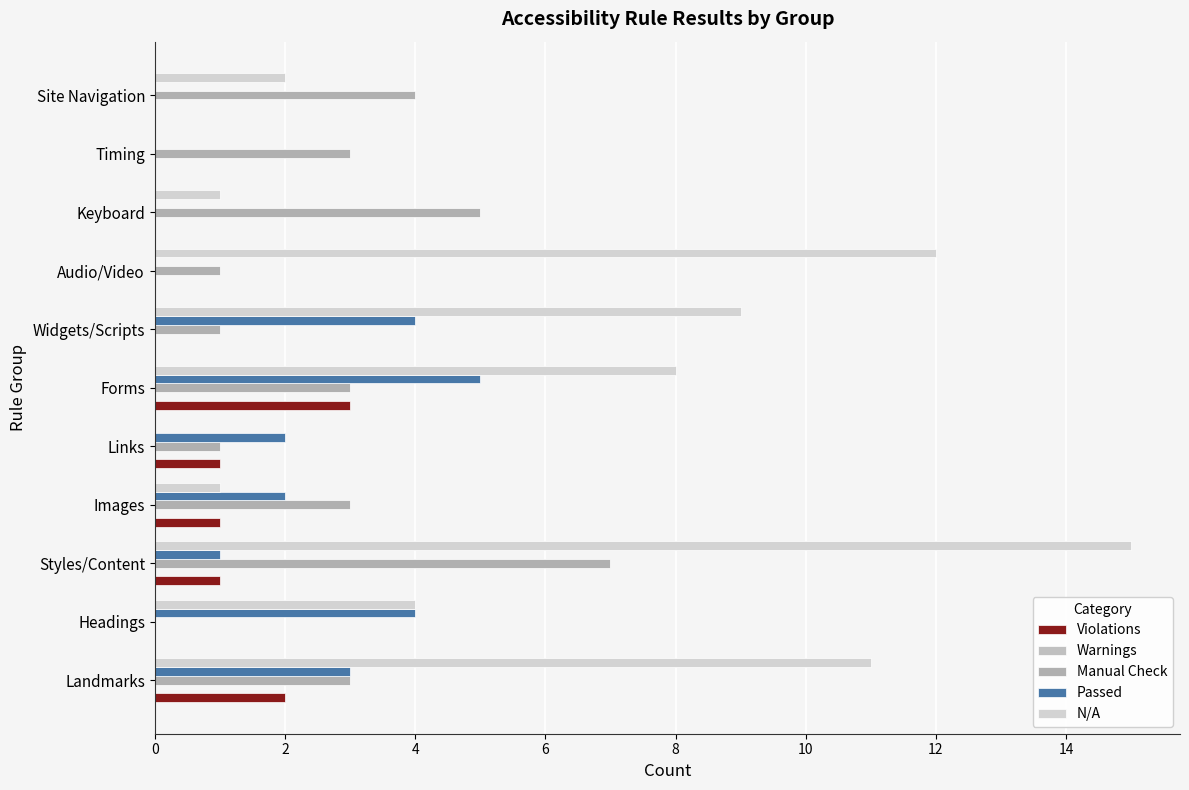

What is the greatest value displayed?

15